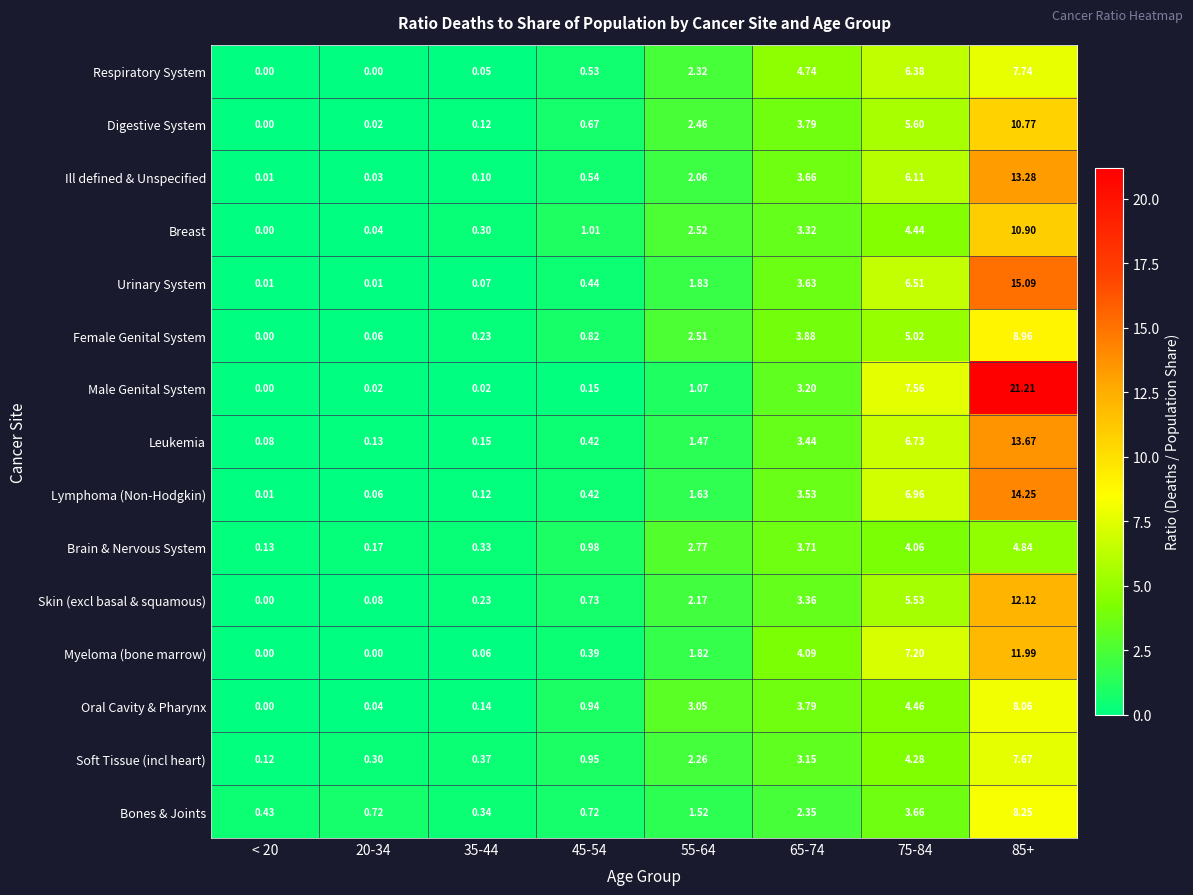

Is the value of Oral Cavity & Pharynx at 45-54 greater than the value of Brain & Nervous System at 20-34?

Yes